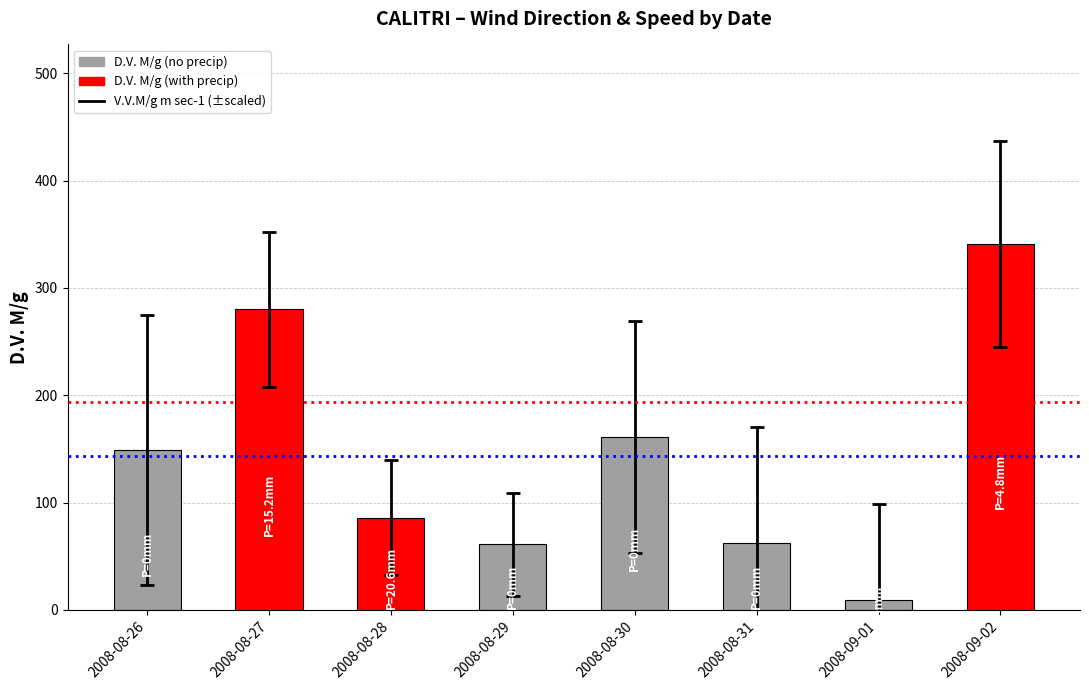

What is the difference between the maximum and minimum values?

332